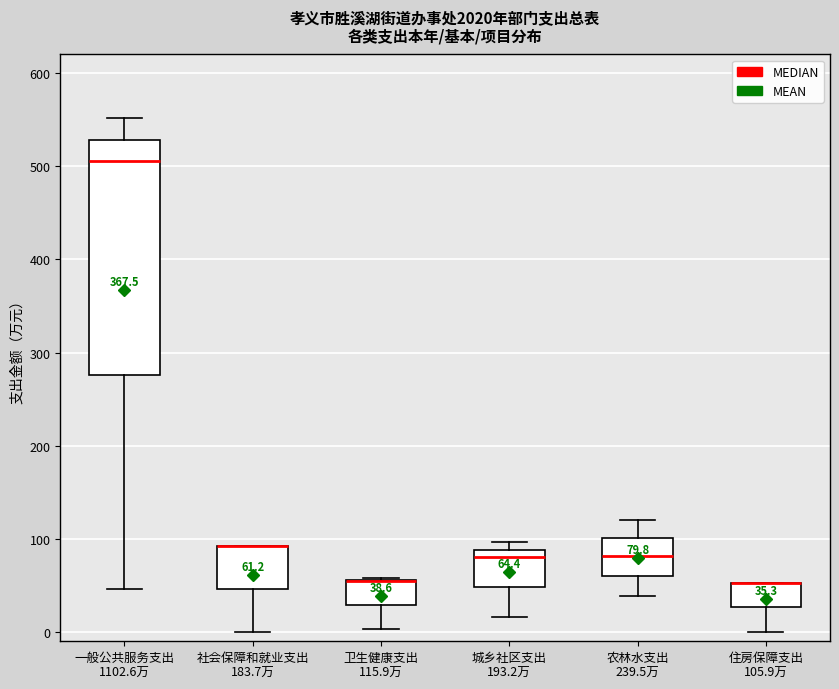

Comparing the boxes themselves (not the whiskers), which one is the tallest?

一般公共服务支出 1102.6万